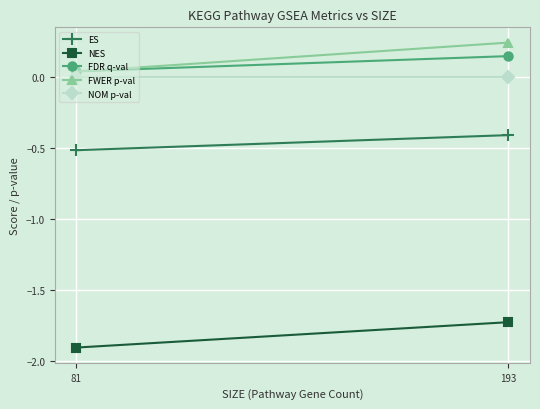

Rank the categories by FDR q-val value from highest to lowest.

193, 81